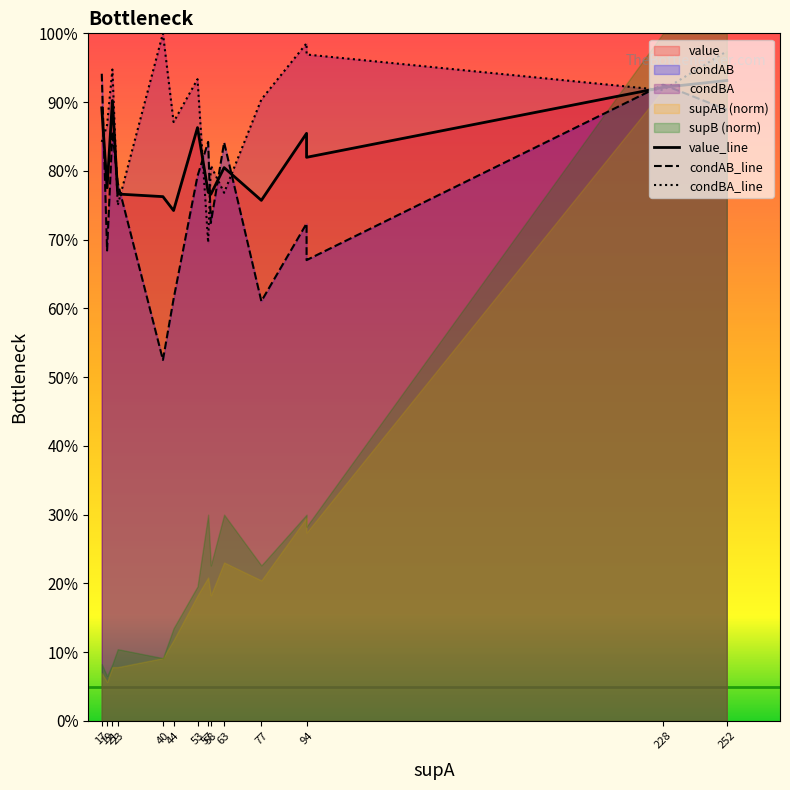

Between which two adjacent categories do value_line and condAB_line first intersect?

17 and 19